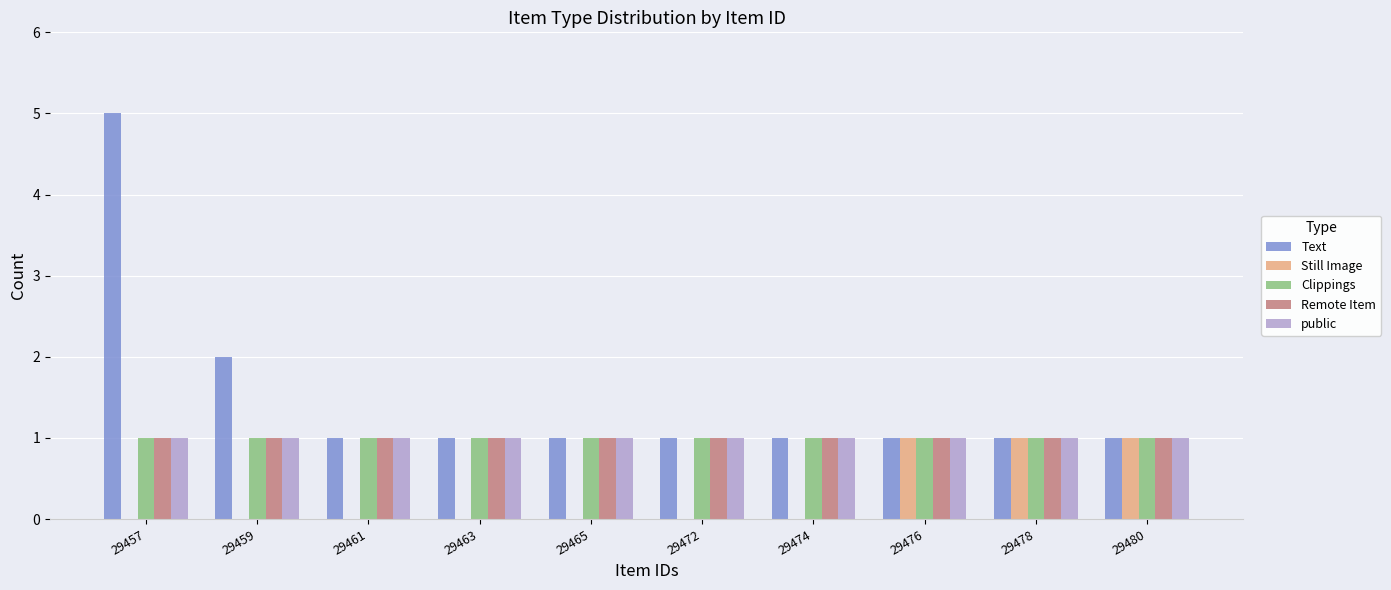

Is it true that Remote Item equals 0 at 29472?

False